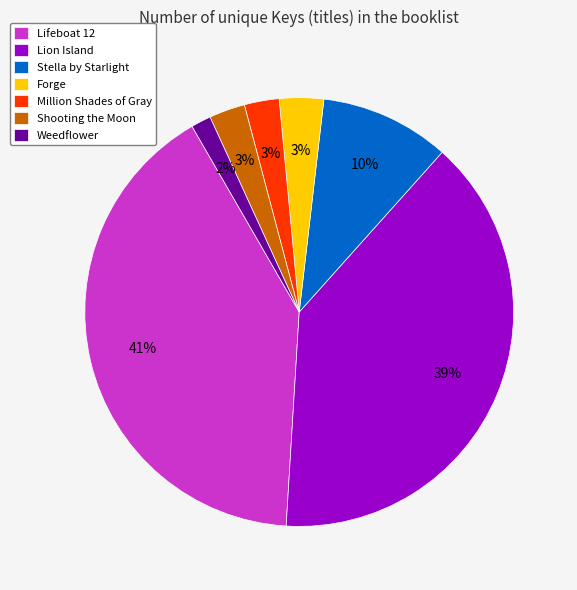

Is the sum of Forge and Stella by Starlight greater than half?

No